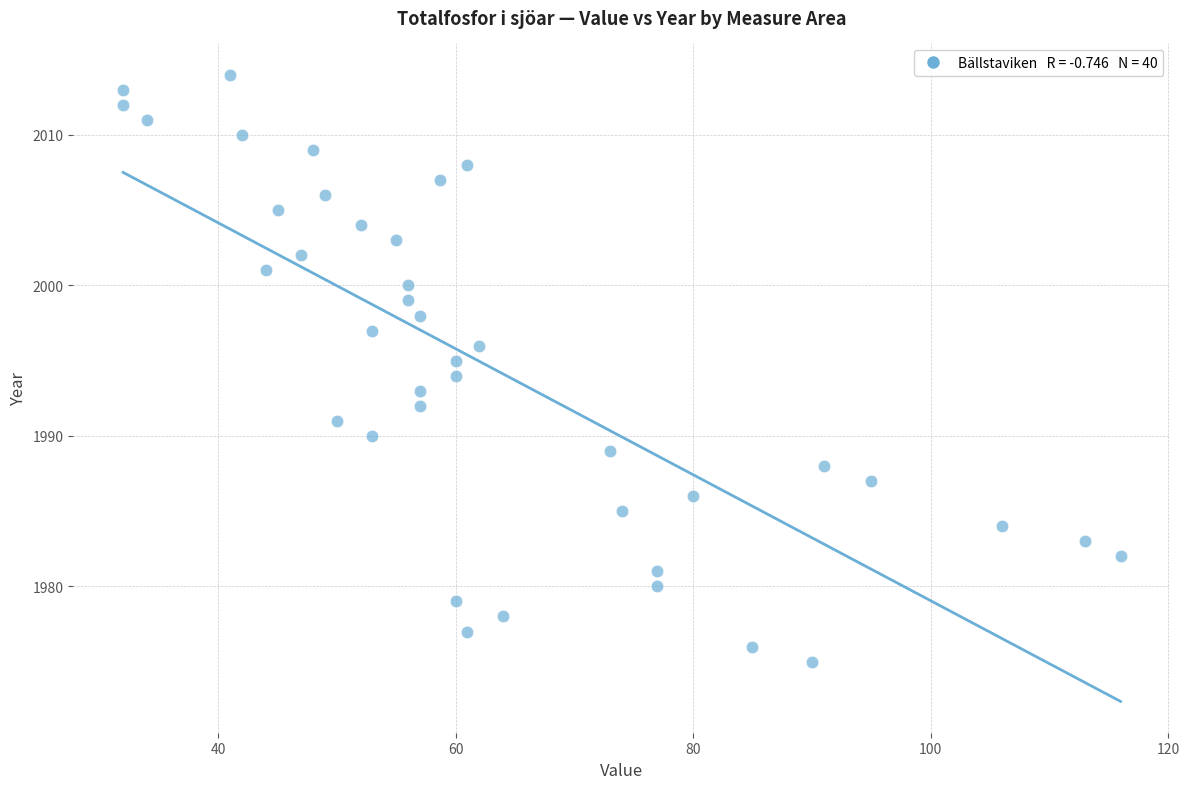

What is the range of Y values (max minus min)?

39